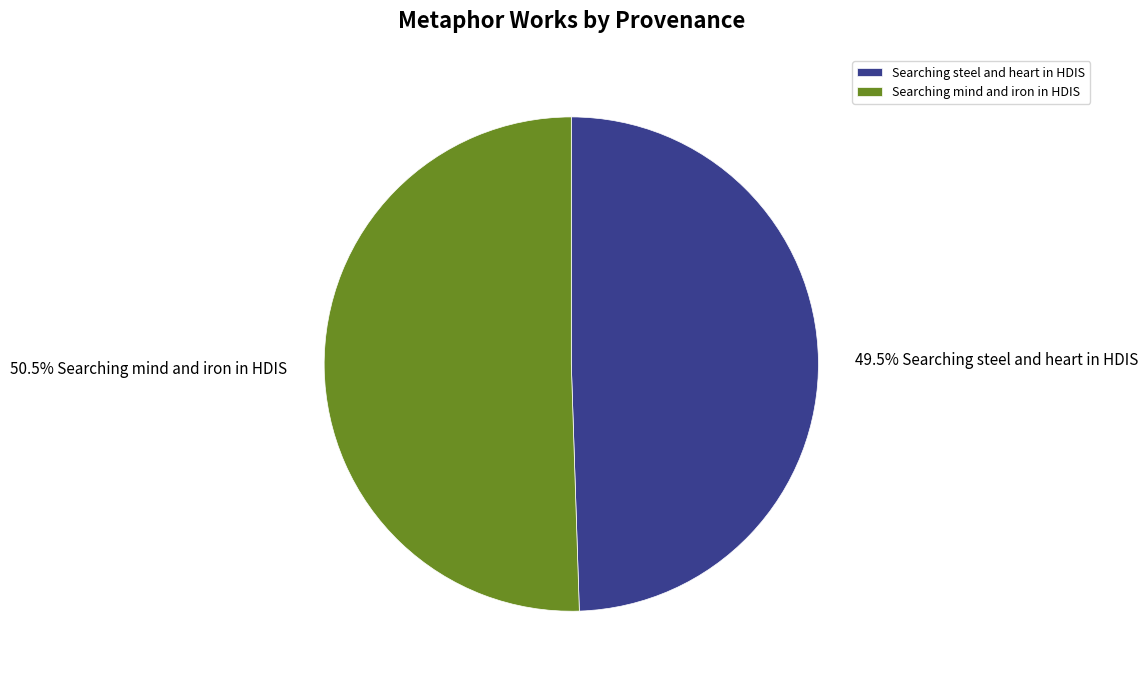

Is there a majority slice in this chart?

Yes